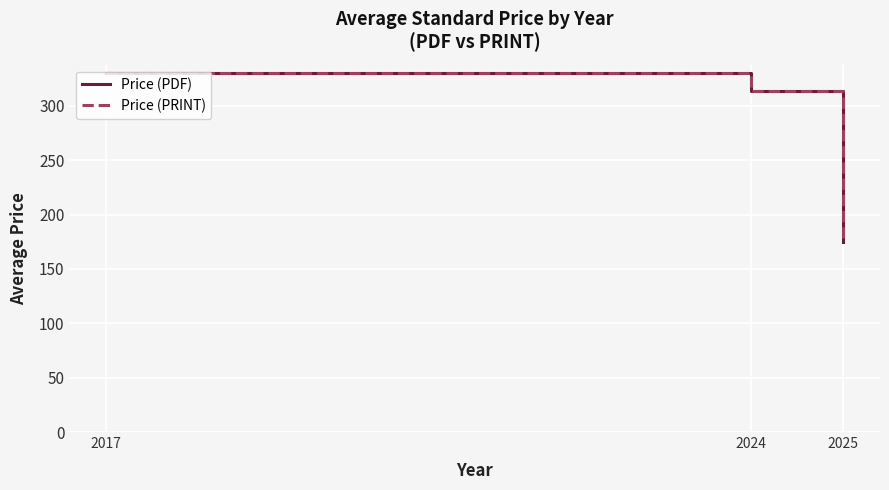

Is this an area chart (filled region under the line)?

No